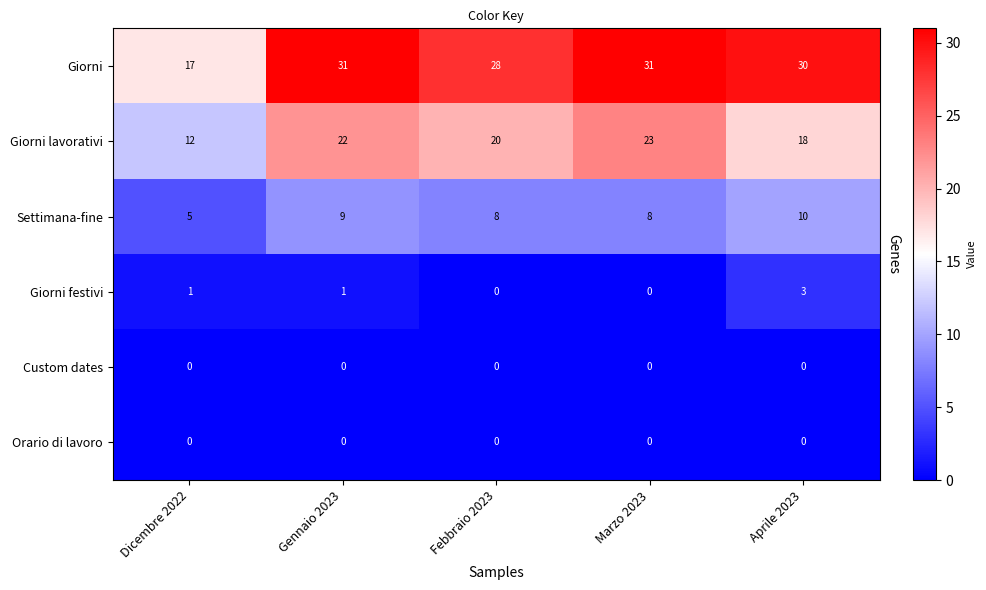

At which category is the sum across all series the highest?

Gennaio 2023